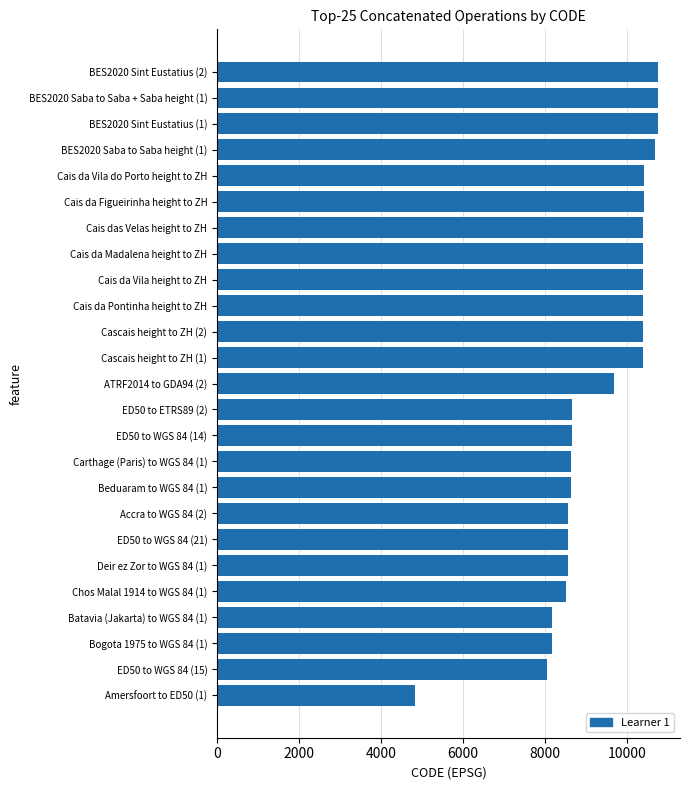

Is it true that the value at Beduaram to WGS 84 (1) is 8634?

True